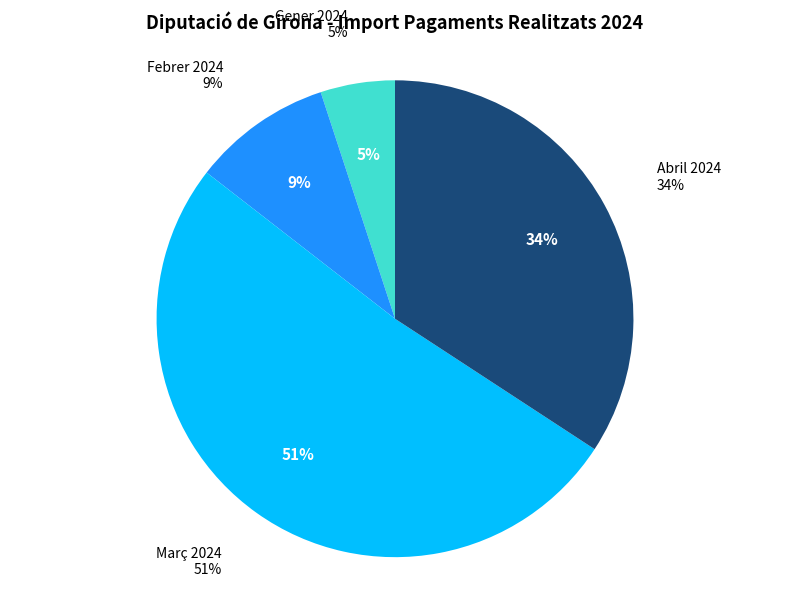

How many slices are in this pie chart?

4